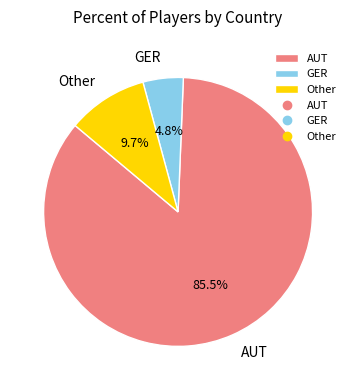

How many segments does this pie chart have?

3